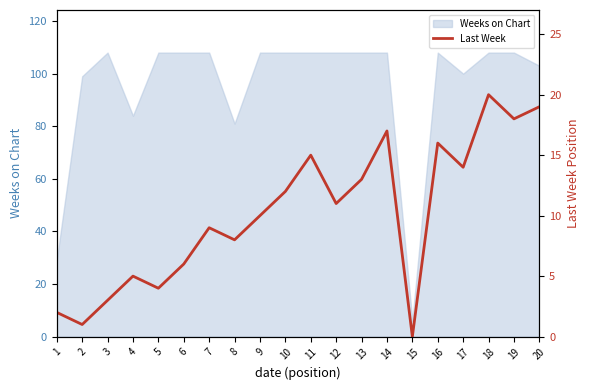

Count the number of categories in the chart.

20